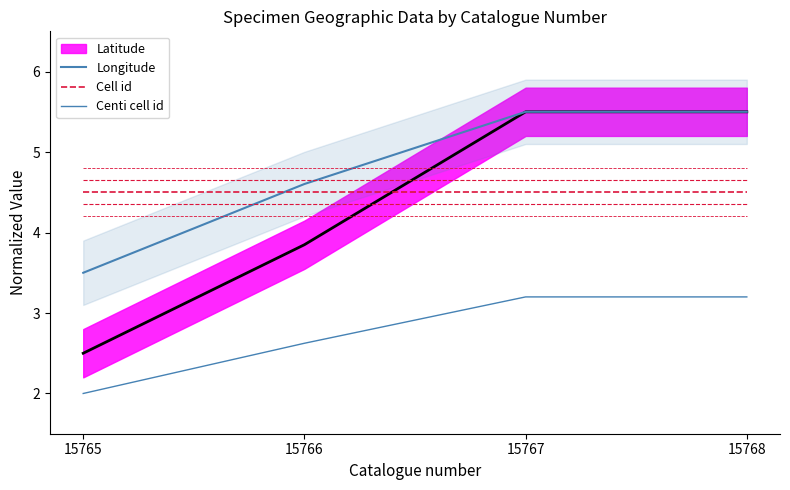

What value does the Centi cell id series have at 15767?

3.2